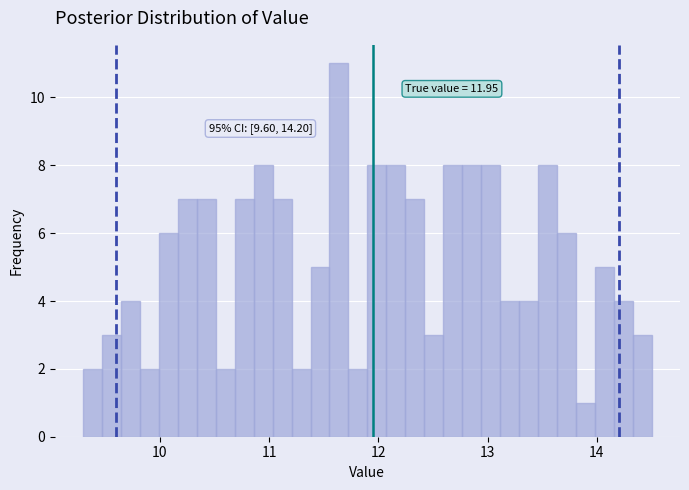

Around what value on the x-axis is the tallest bar? Give the approximate position of its centre, as read against the axis.

11.6